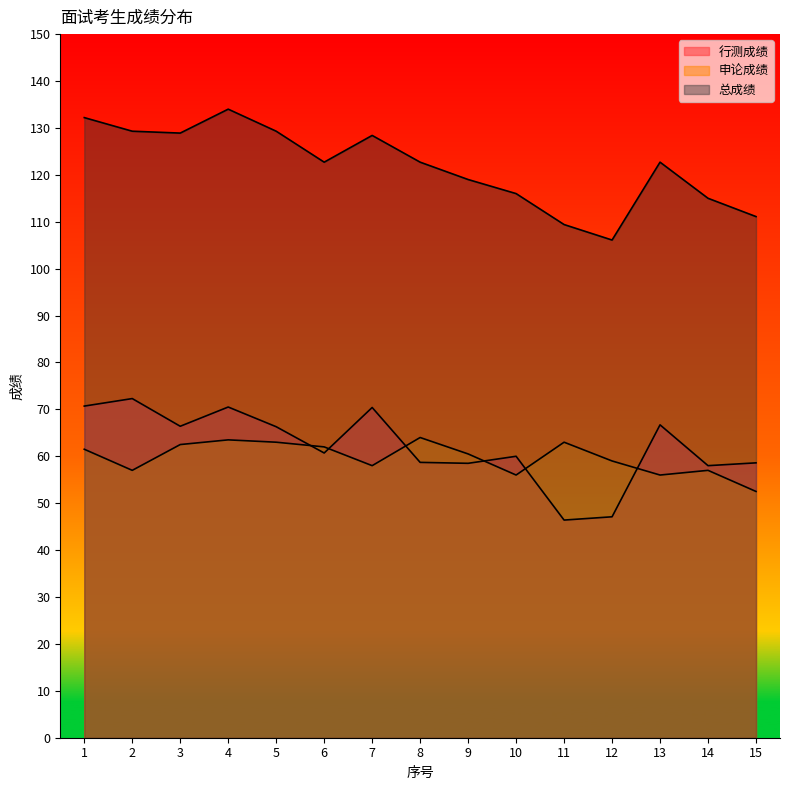

Is the value of 行测成绩 at 12 greater than the value of 总成绩 at 9?

No